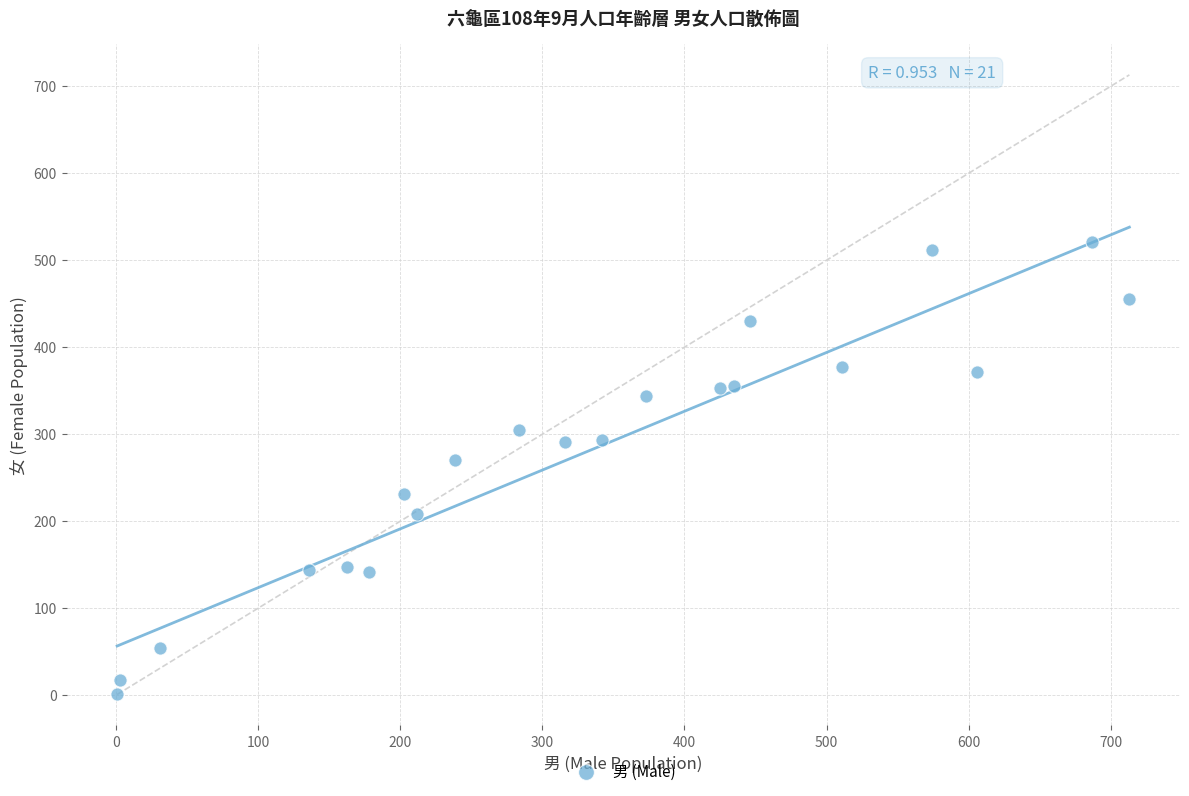

What is the range of X values (max minus min)?

712